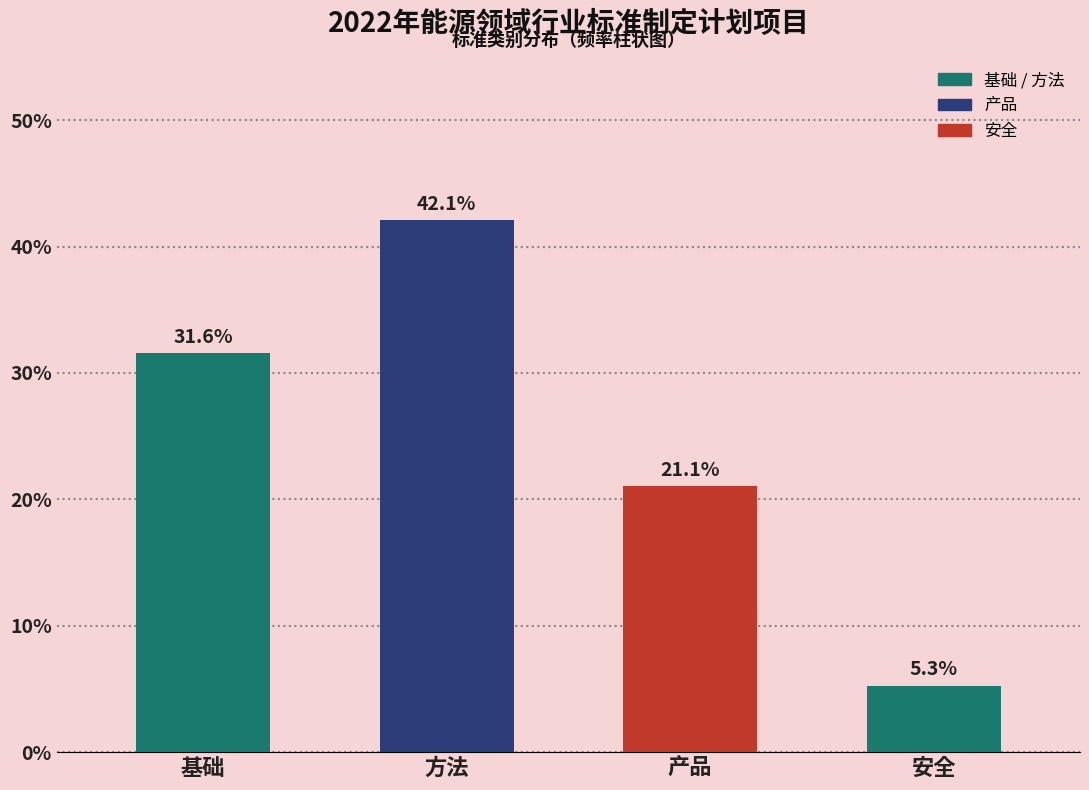

Reading left to right, transcribe all the data shown in this chart.

31.6	42.1	21.1	5.3